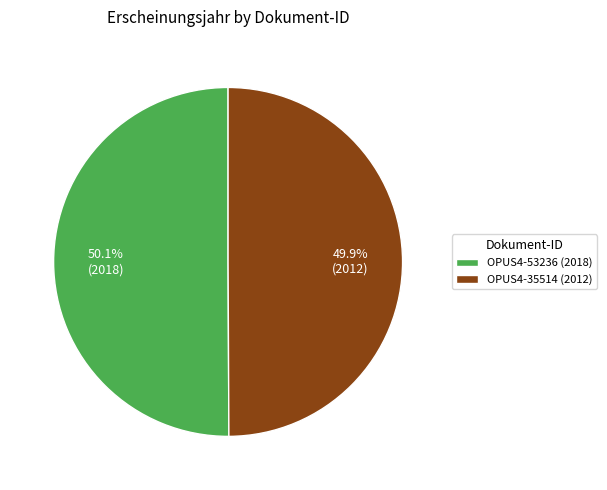

Count the number of slices in the pie.

2